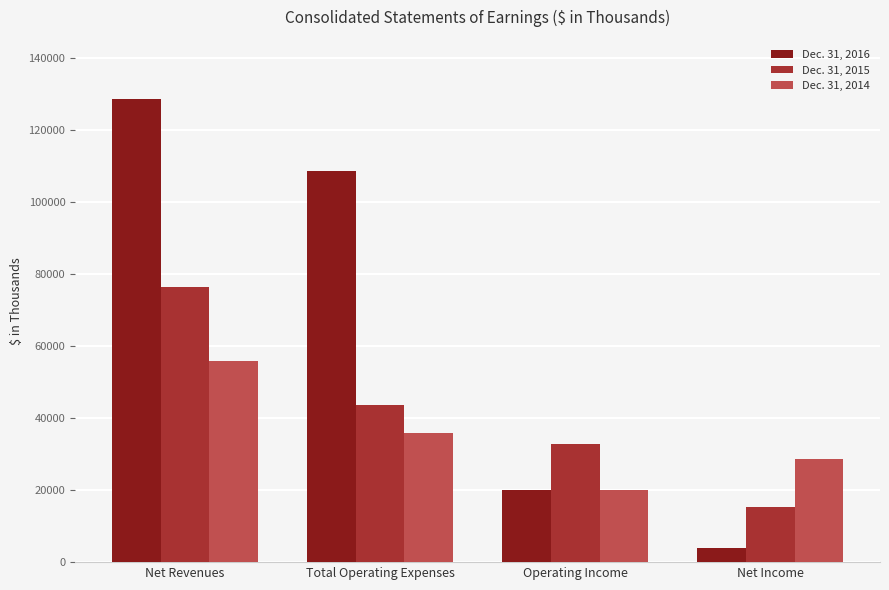

Where is Dec. 31, 2016 nearest to the value 66278?

Total Operating Expenses